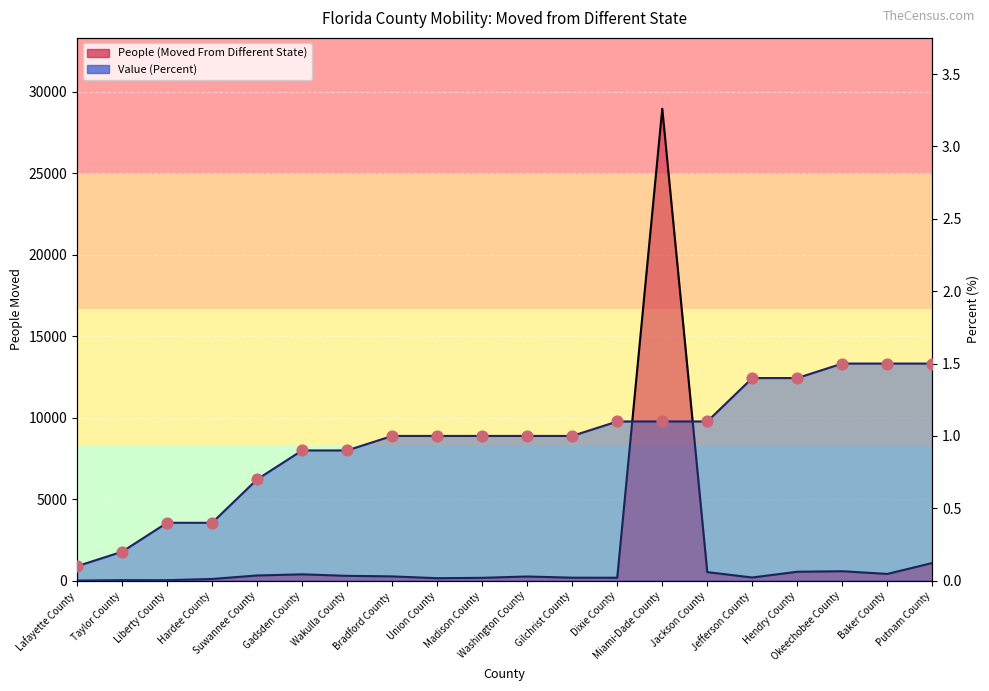

Which series has the widest spread of Y values?

People (Moved From Different State)